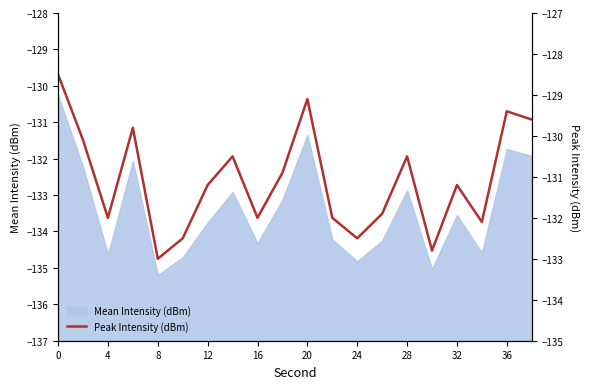

The value of Mean Intensity (dBm) at 24 is -63.6. True or false?

False